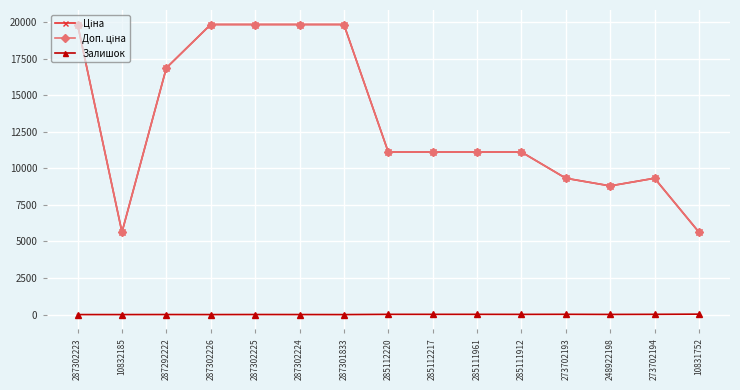

How many interior local peaks does the Залишок series have?

3